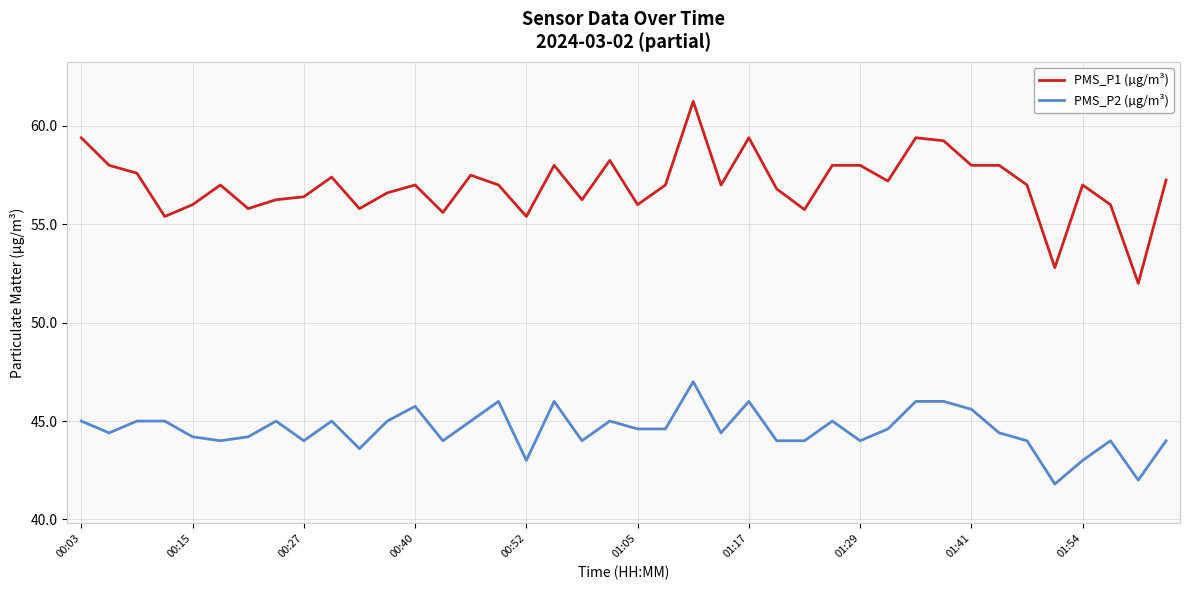

True or false: PMS_P2 (µg/m³) and PMS_P1 (µg/m³) intersect in this chart.

False